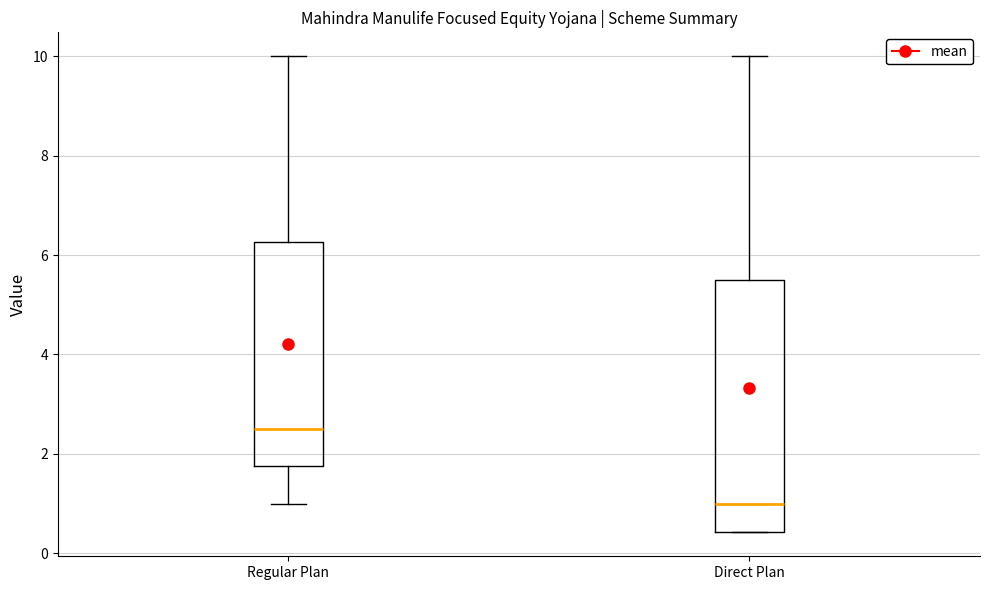

Reading left to right, transcribe this box plot: for each box, give where its median line is, the range the box spans, and where its two whiskers end, as read against the y-axis. The values are not printed on the chart, so give them approximately, as read against the axis.

Regular Plan: median 2.6, box 1.8 to 6.2, whiskers 1.0 to 10.0
Direct Plan: median 1.0, box 0.4 to 5.6, whiskers 0.4 to 10.0